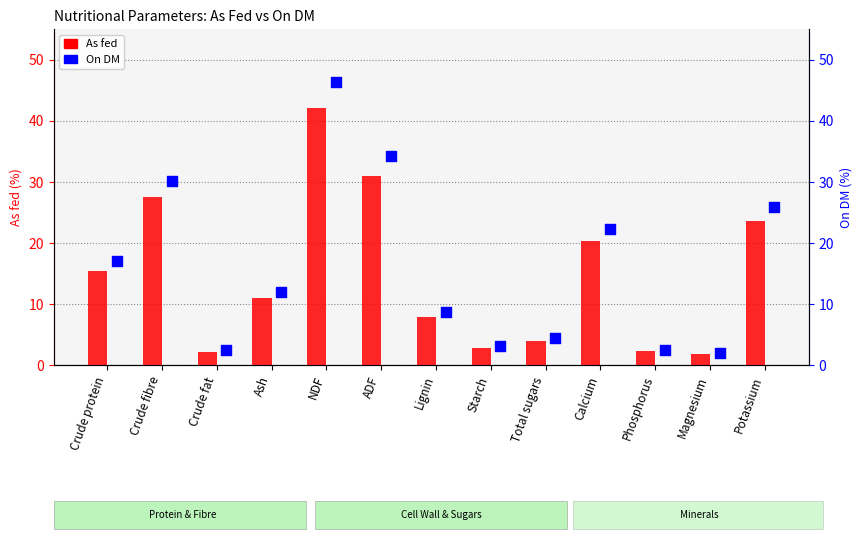

Which series has the largest Y range (max minus min)?

On DM